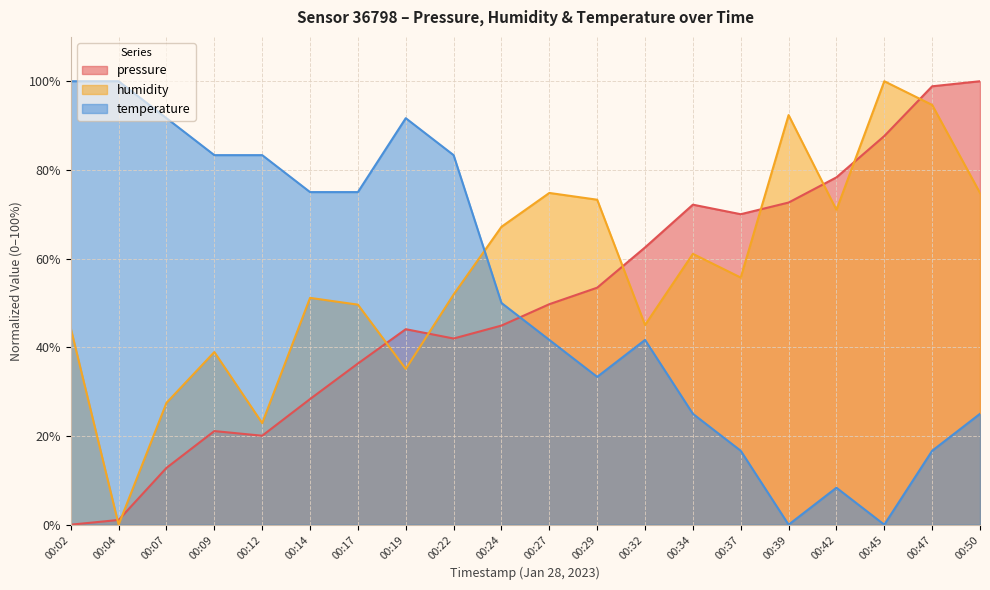

Read the humidity value at 00:39.

92.4